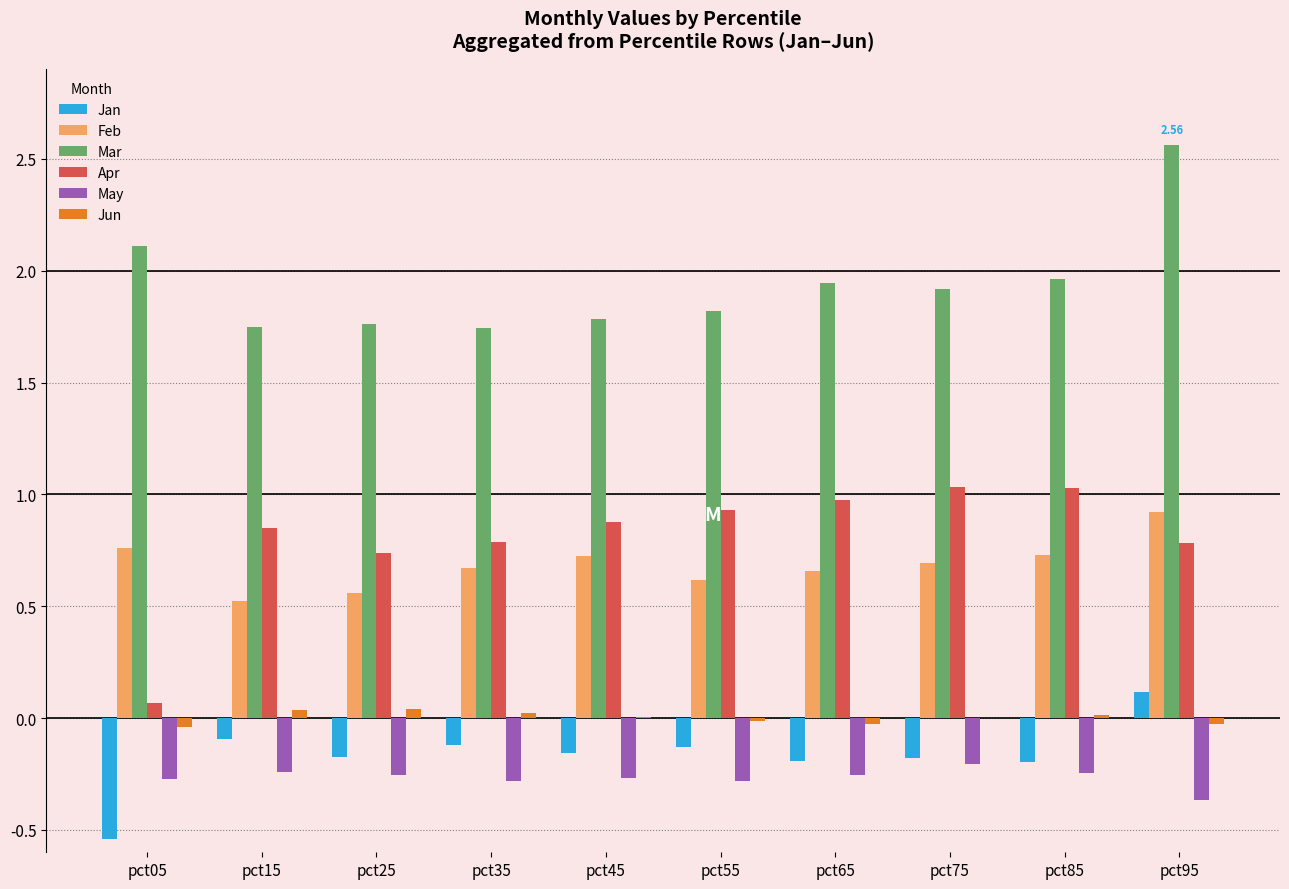

What is the sum of all Feb values?

6.9